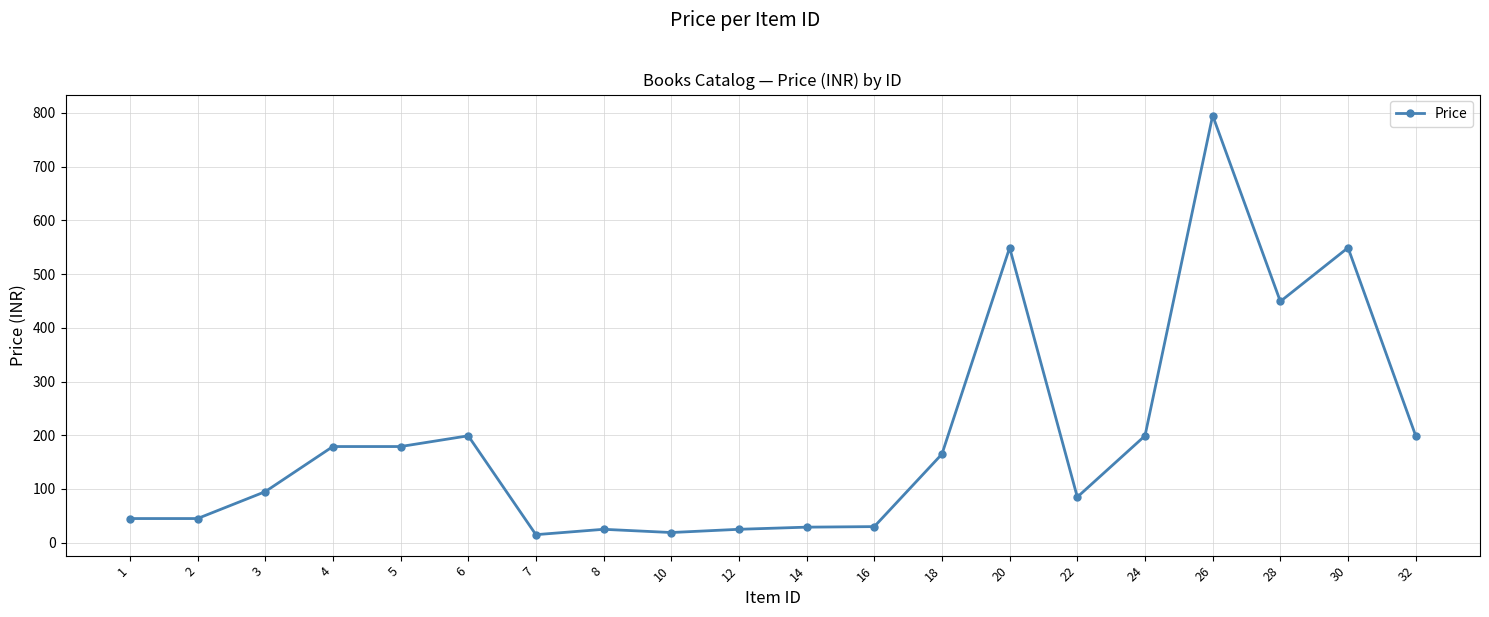

What is the sum of all values?

3875